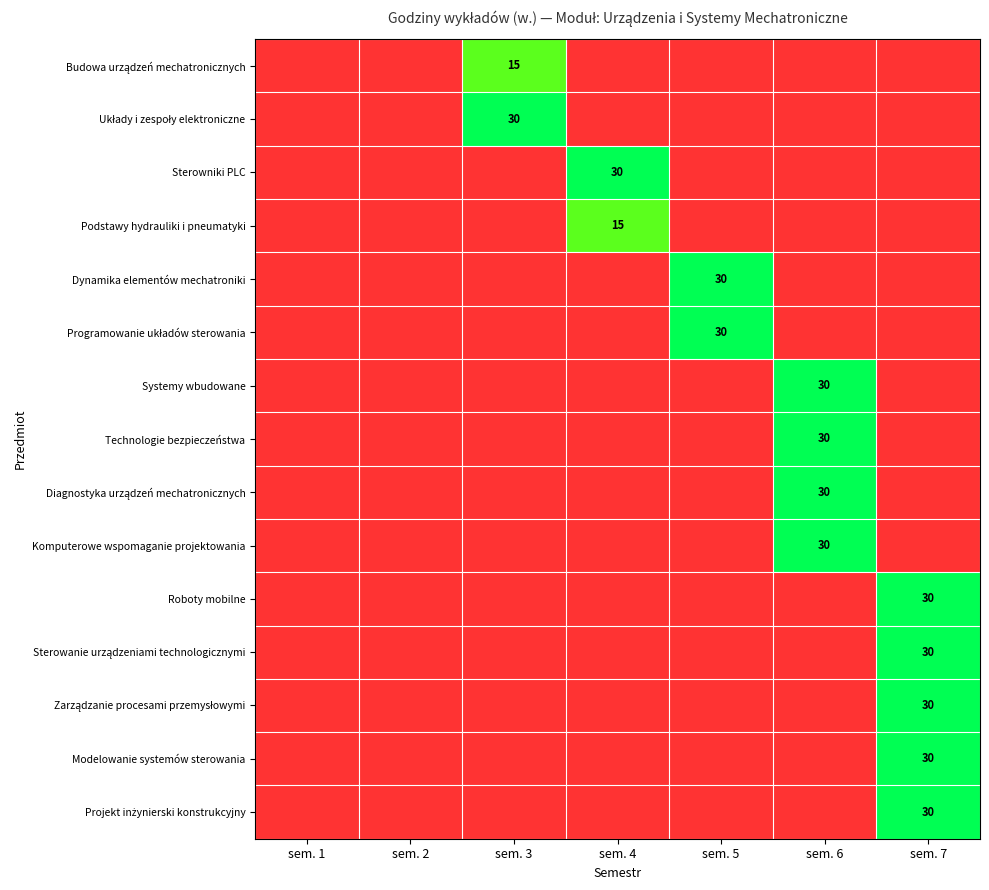

How many categories are shown in the chart?

7